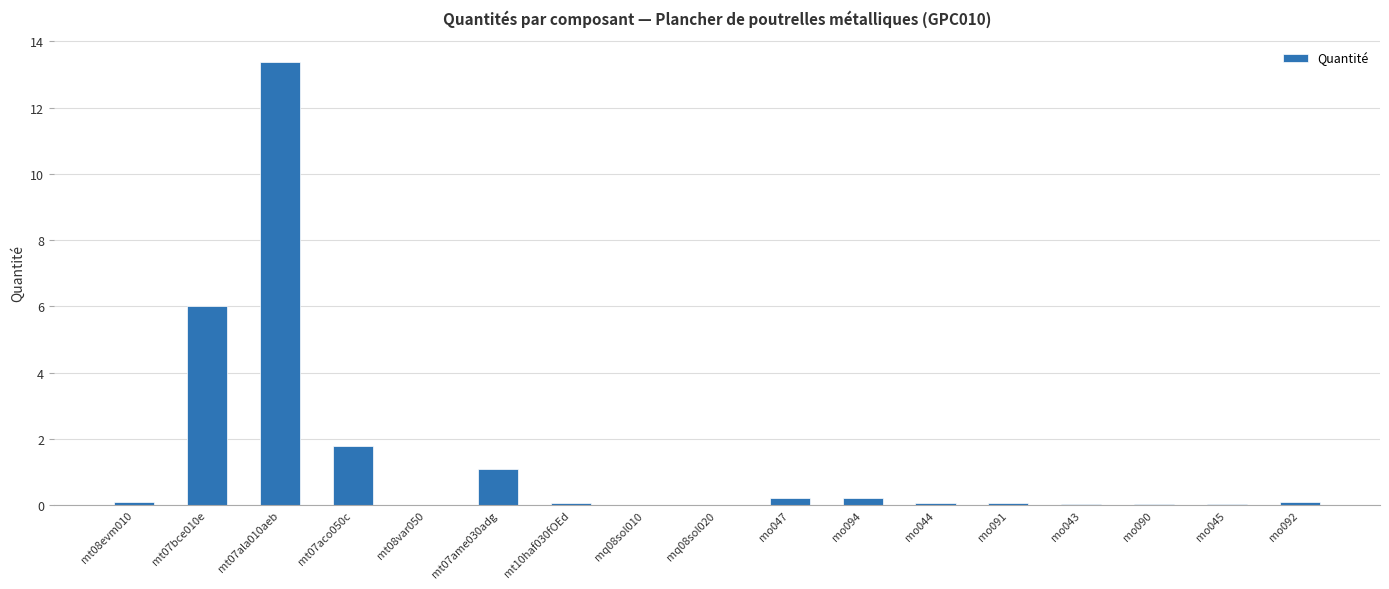

Is it true that the value at mt07bce010e is 2.0?

False